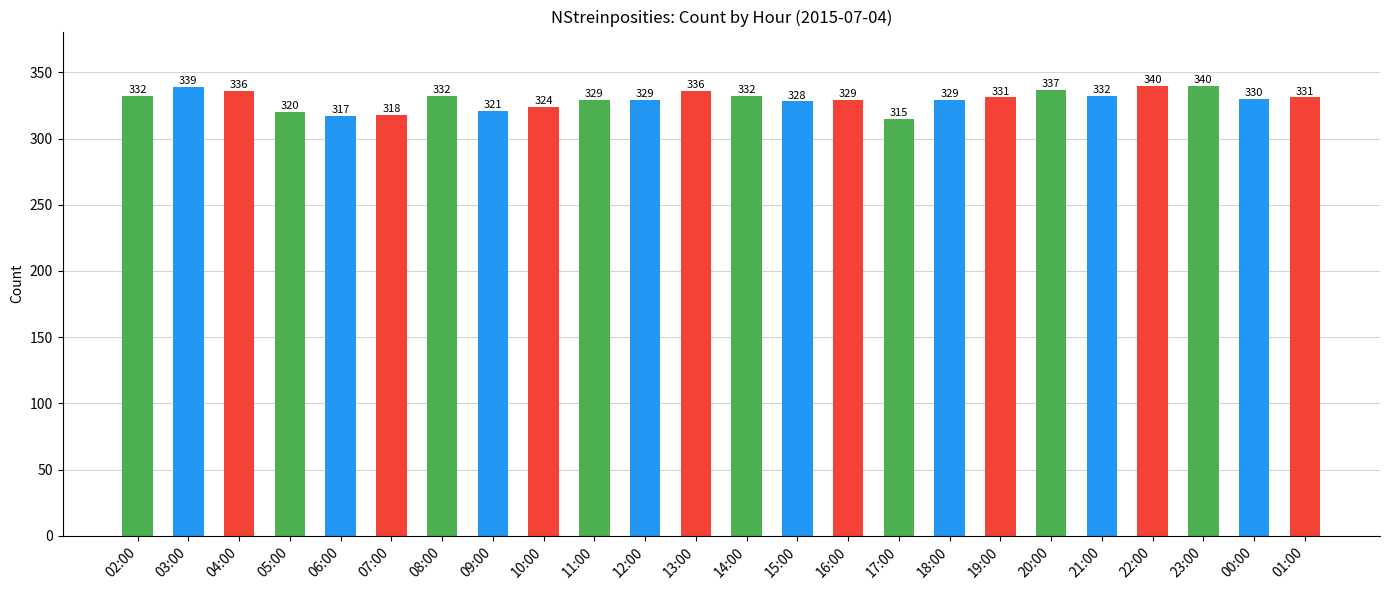

Which has a higher value, 18:00 or 21:00?

21:00